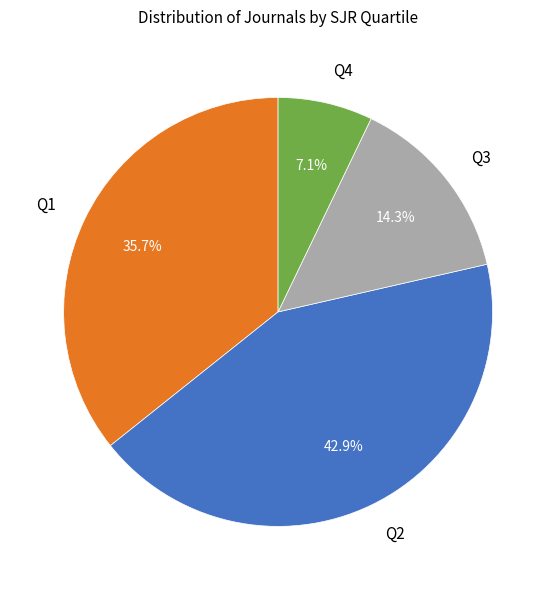

How much of the chart is everything except Q3?

85.7%